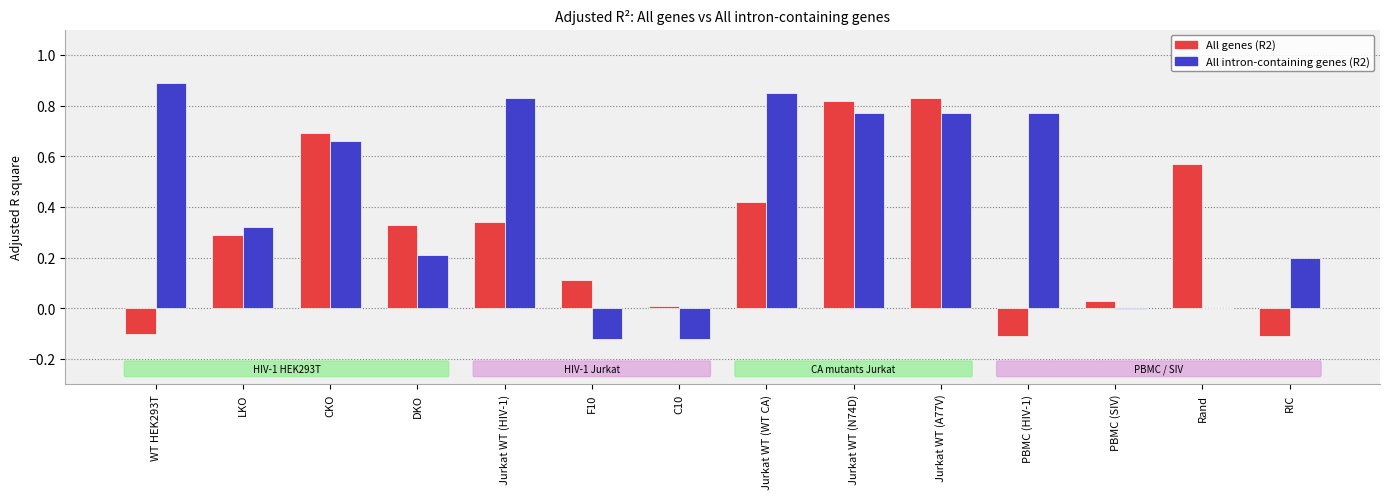

Which series has the widest spread of values?

All intron-containing genes (R2)